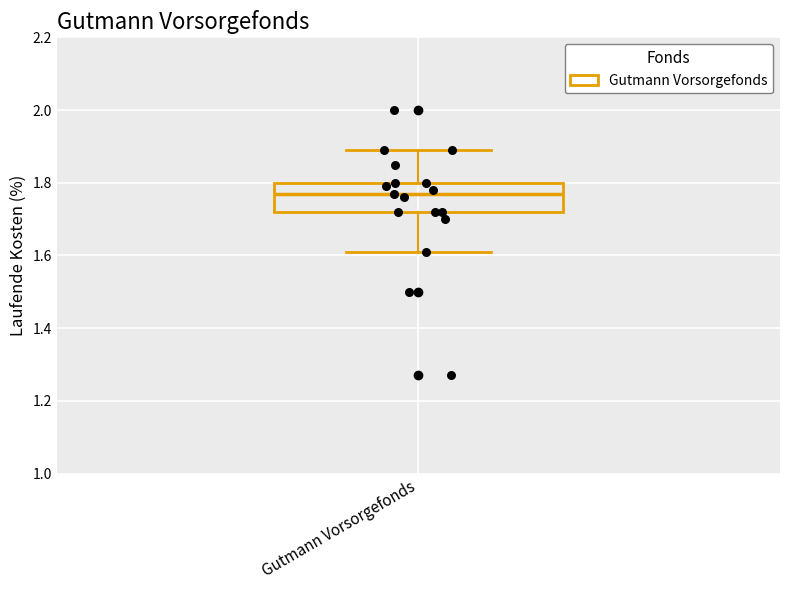

Read this box plot against the y-axis: the position of the median line, the range covered by the box, and the ends of both whiskers. The values are not printed on the chart, so give them approximately, as read against the axis.

median 1.78, box 1.72 to 1.80, whiskers 1.62 to 1.90